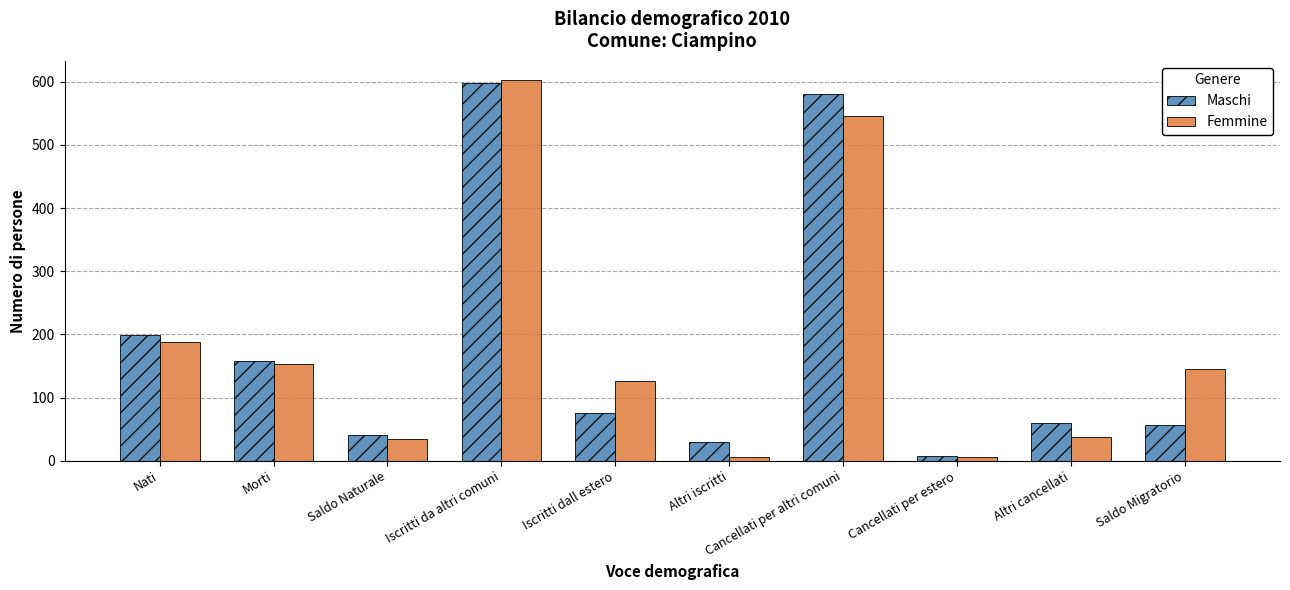

What is the lowest value of the Maschi series?

7